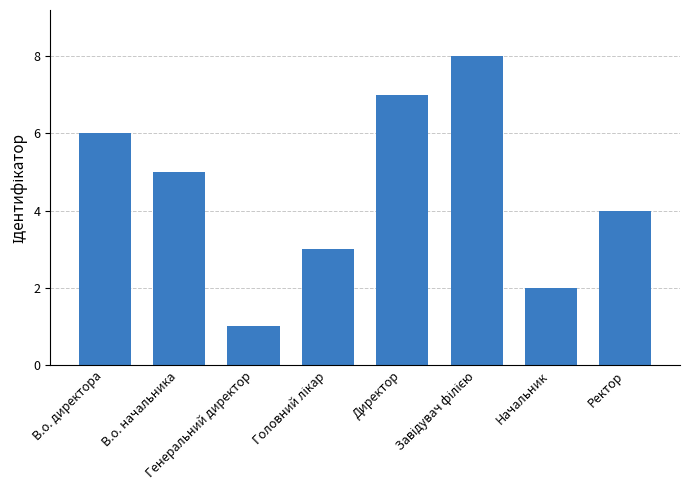

What is the sum of all values?

36